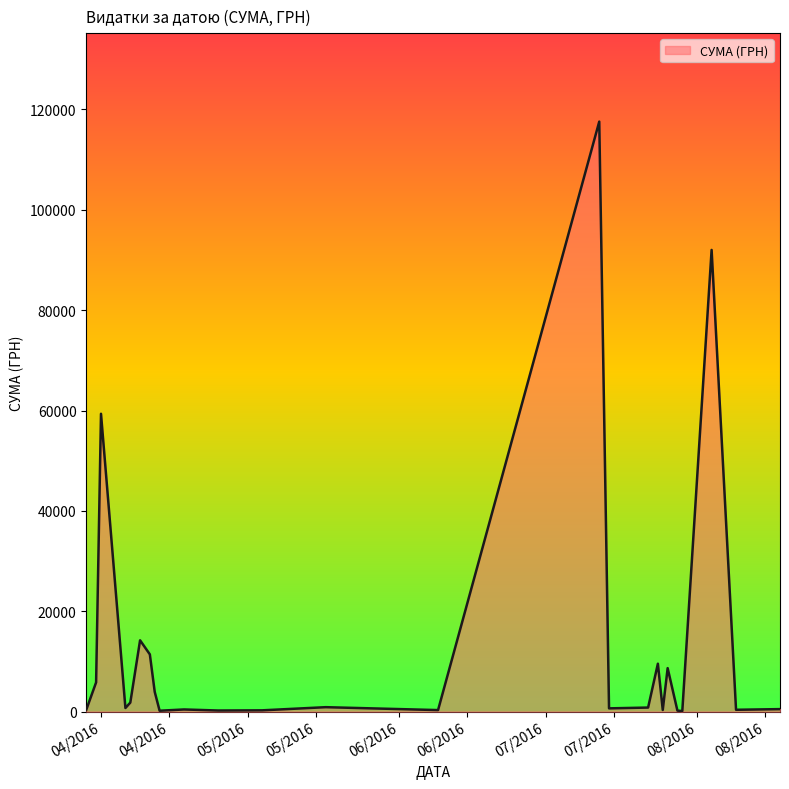

What is the maximum value shown in the chart?

117568.8